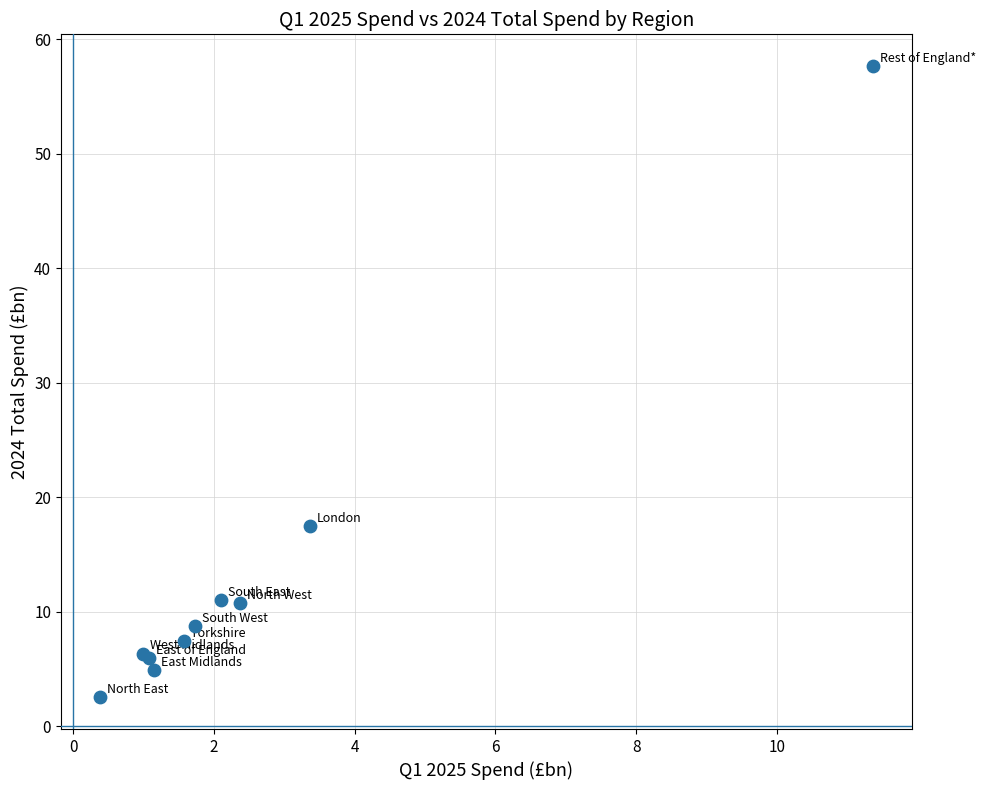

What Y value in the scatter plot is closest to 30?

17.5